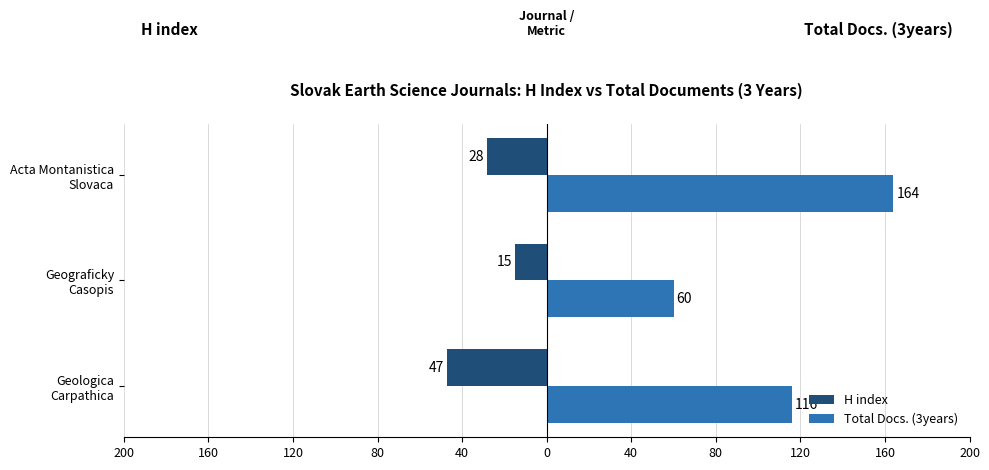

What are all the series names shown in the legend?

H index, Total Docs. (3years)